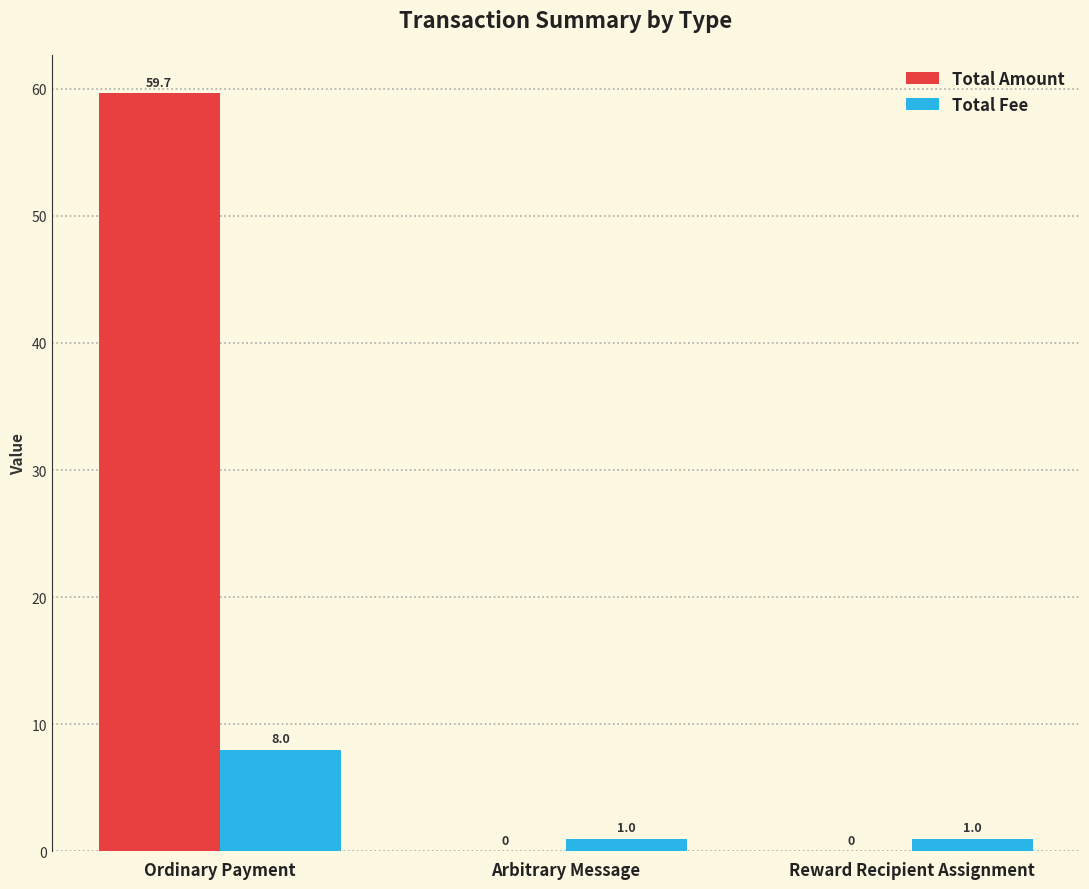

What is the sum of the Total Amount values at Ordinary Payment and Arbitrary Message?

59.7